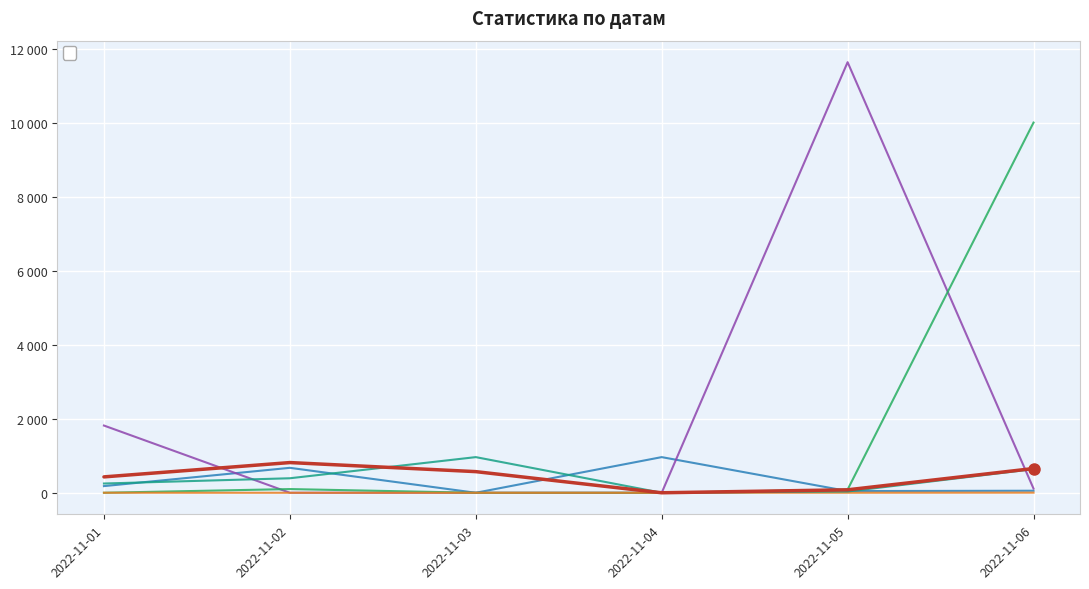

What is the difference between the second highest and minimum values in the _Готовые к выдаче на складе series?

638